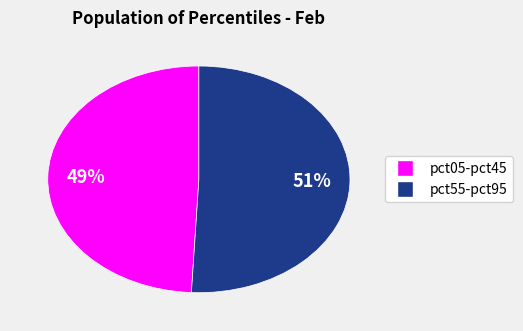

Does any single category account for the majority?

Yes